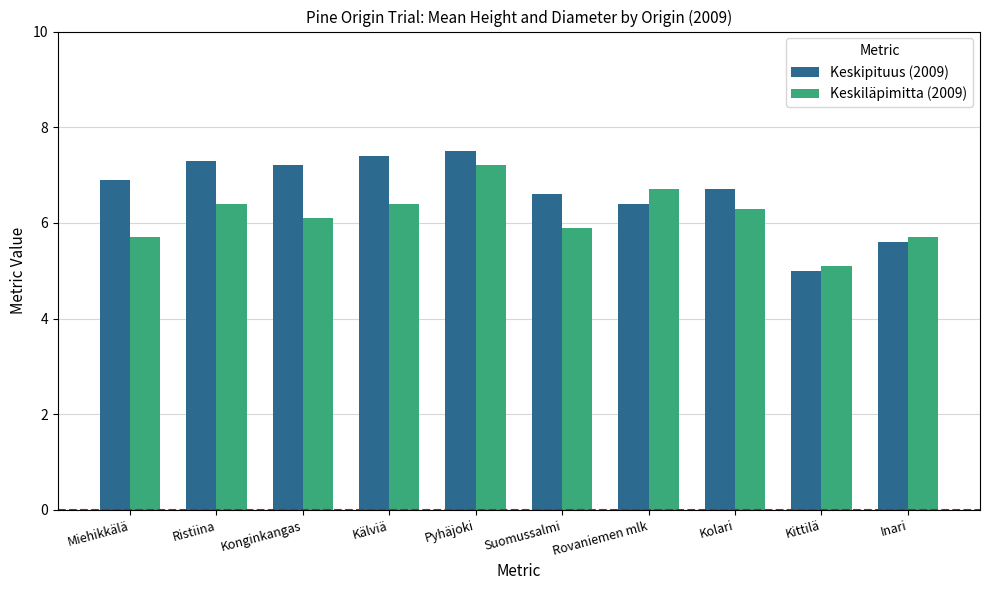

Rank the series by their maximum value, from highest to lowest.

Keskipituus (2009), Keskiläpimitta (2009)